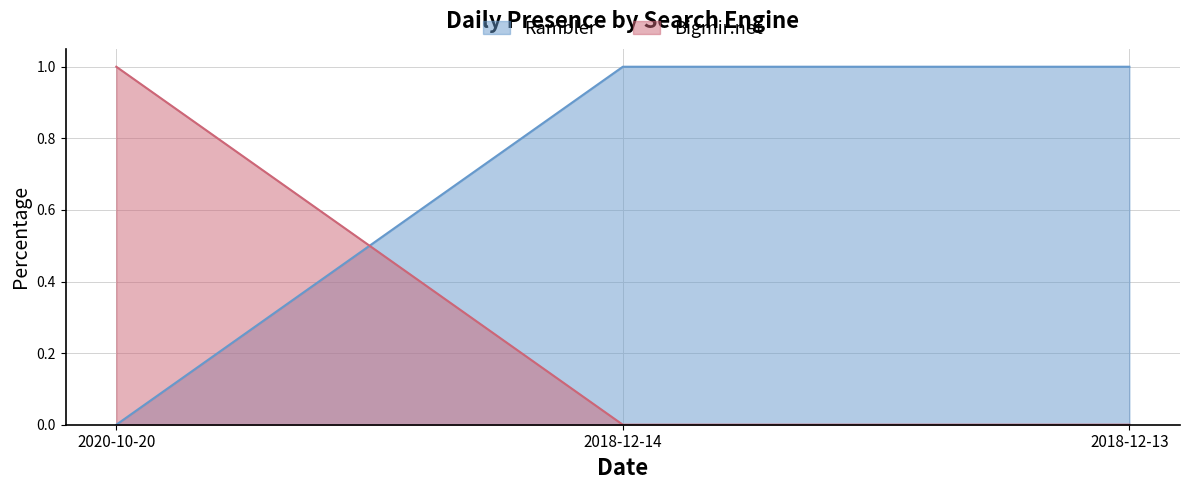

At 2018-12-13, list the series in order from smallest to largest.

Bigmir.net, Rambler